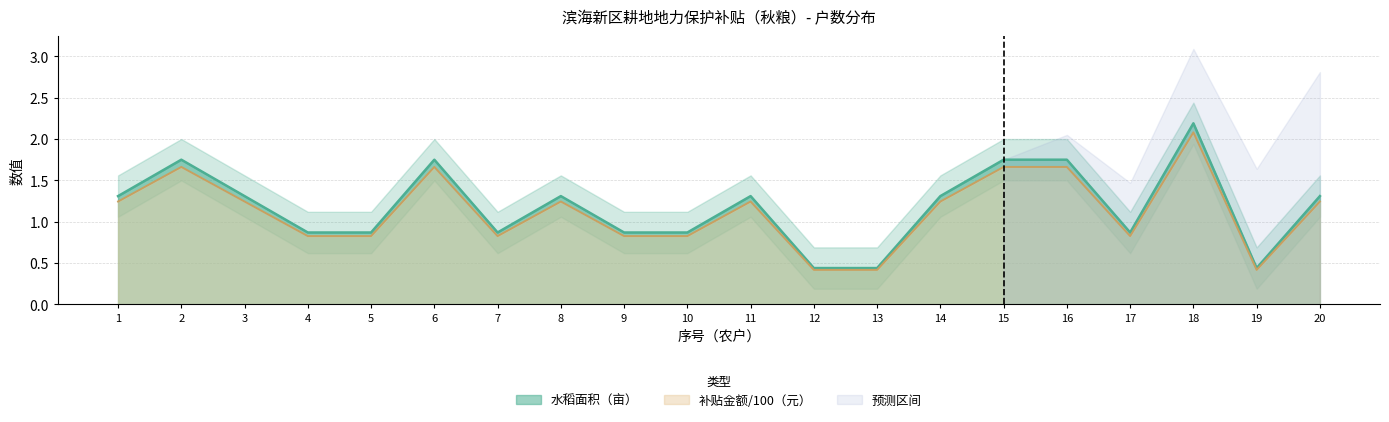

At how many categories does at least one series exceed 1?

11